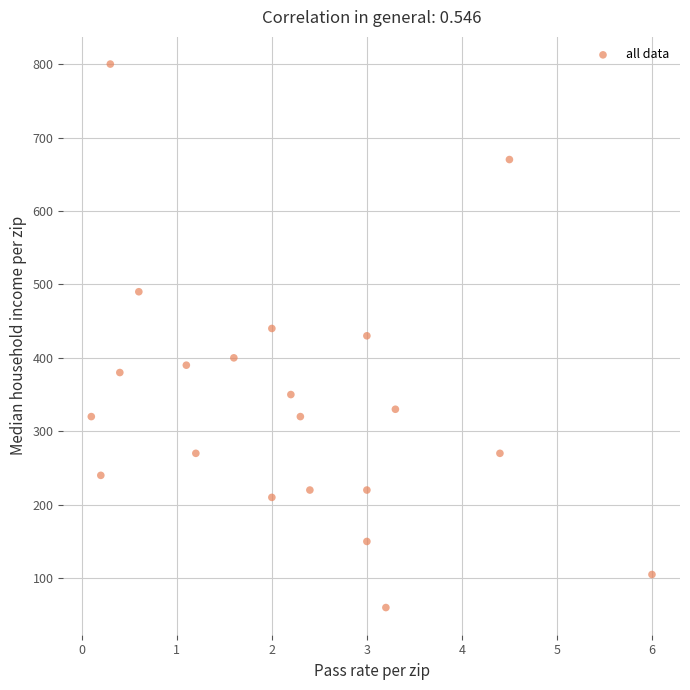

What is the range of Y values (max minus min)?

740